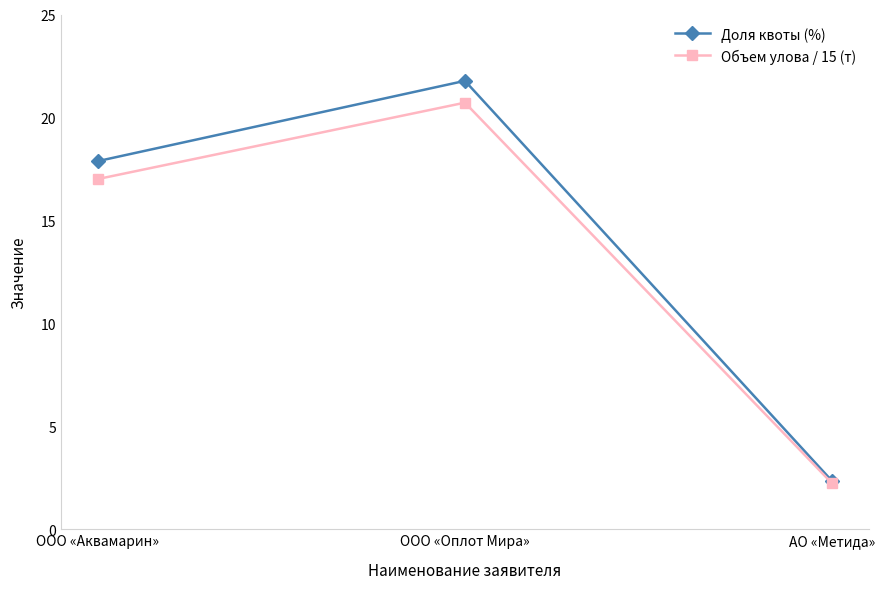

Reading left to right, list all the values displayed in this chart.

Доля квоты (%): ООО «Аквамарин»=17.9	ООО «Оплот Мира»=21.8	АО «Метида»=2.4
Объем улова / 15 (т): ООО «Аквамарин»=17.0	ООО «Оплот Мира»=20.7	АО «Метида»=2.2